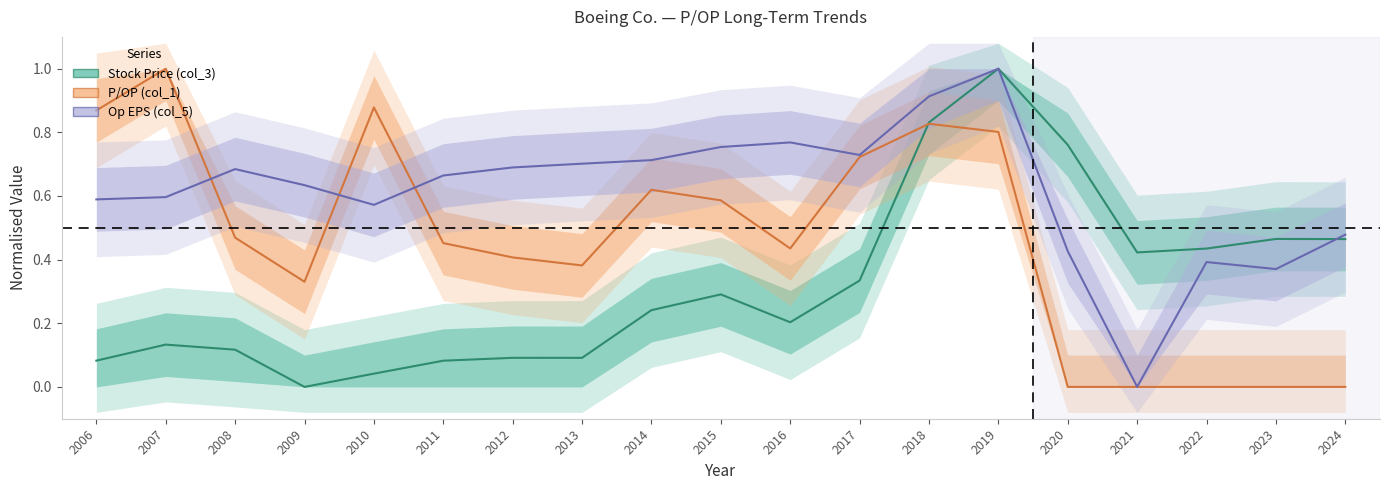

True or false: P/OP (col_1) has more than 1 points higher than both neighbors.

True